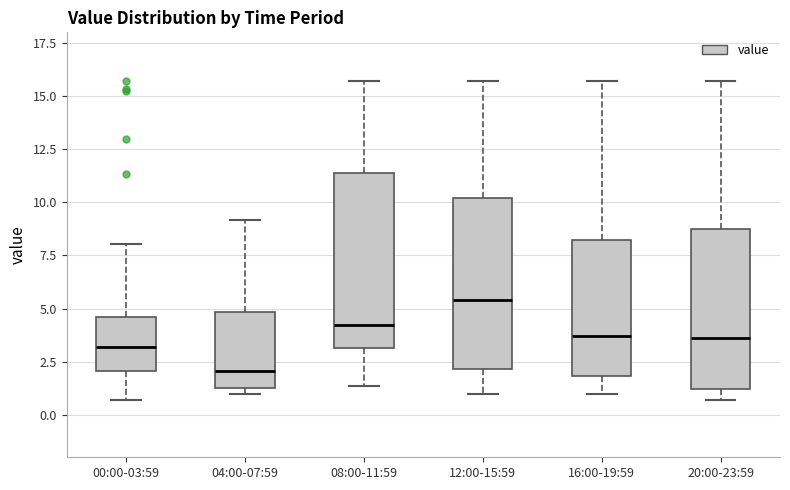

Reading left to right, read every box against the y-axis: the position of its median line, the range the box covers, and the ends of its whiskers. The values are not printed on the chart, so give them approximately, as read against the axis.

00:00-03:59: median 3.0, box 2.0 to 4.5, whiskers 0.5 to 8.0
04:00-07:59: median 2.0, box 1.5 to 5.0, whiskers 1.0 to 9.0
08:00-11:59: median 4.0, box 3.0 to 11.5, whiskers 1.5 to 15.5
12:00-15:59: median 5.5, box 2.0 to 10.0, whiskers 1.0 to 15.5
16:00-19:59: median 3.5, box 2.0 to 8.0, whiskers 1.0 to 15.5
20:00-23:59: median 3.5, box 1.0 to 8.5, whiskers 0.5 to 15.5